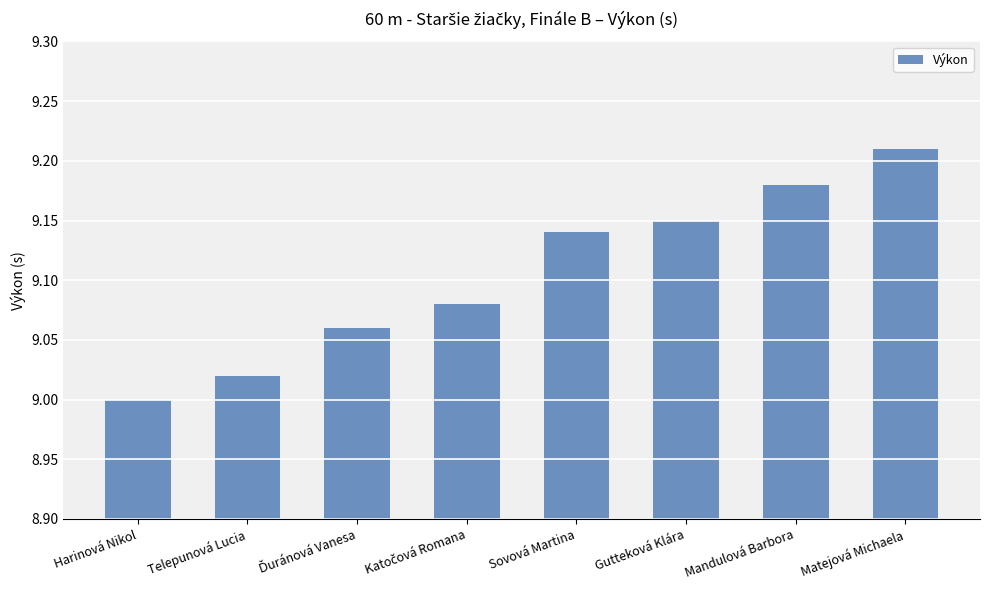

Approximately how many times larger is the value at Sovová Martina compared to Mandulová Barbora?

1.0